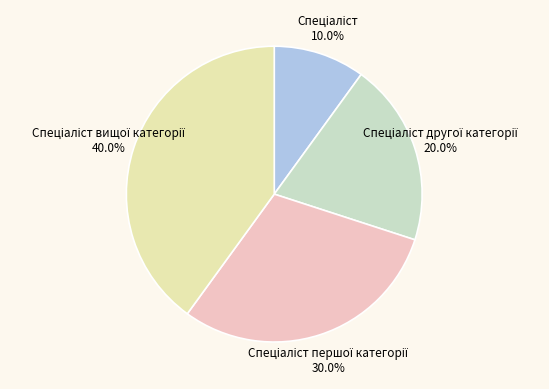

Is there a majority slice in this chart?

No